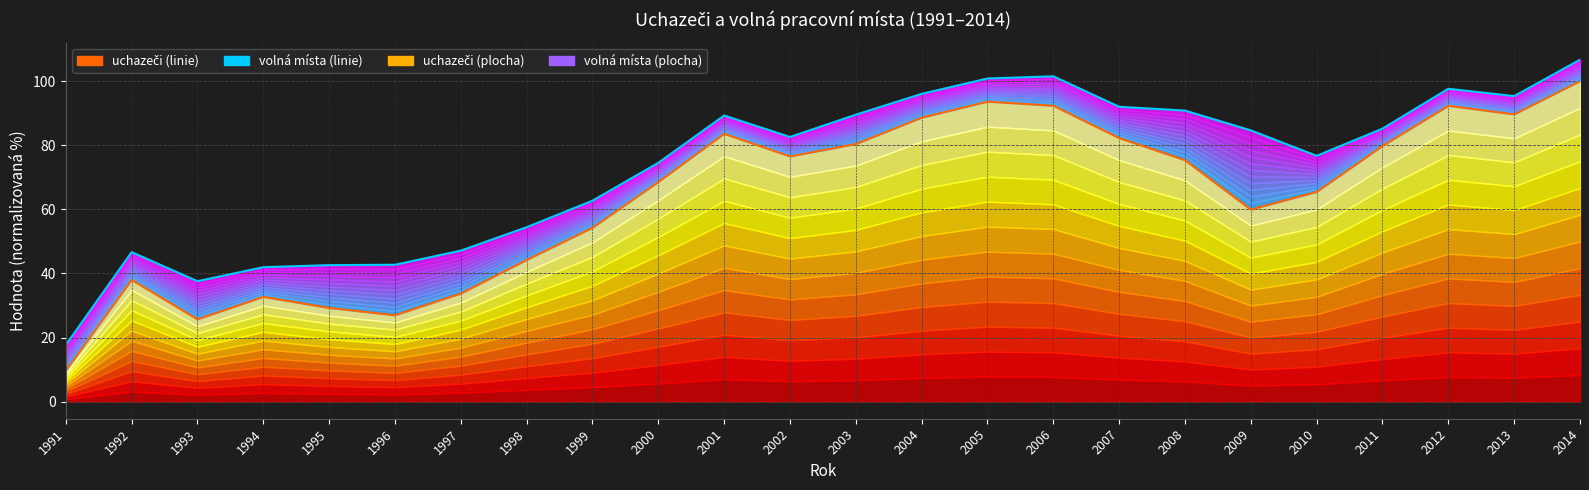

Reading left to right, list all the values displayed in this chart.

uchazeči (linie): 9.7	38.0	25.7	32.7	29.2	27.0	33.7	44.2	54.3	68.5	83.6	76.5	80.4	88.6	93.6	92.3	82.2	75.3	59.9	65.4	79.8	92.3	89.6	100.0
volná místa (linie): 17.7	46.7	37.6	42.0	42.6	42.7	47.1	54.4	62.7	74.5	89.3	82.6	89.5	96.0	100.8	101.5	92.0	90.8	84.6	76.7	85.2	97.6	95.3	106.7